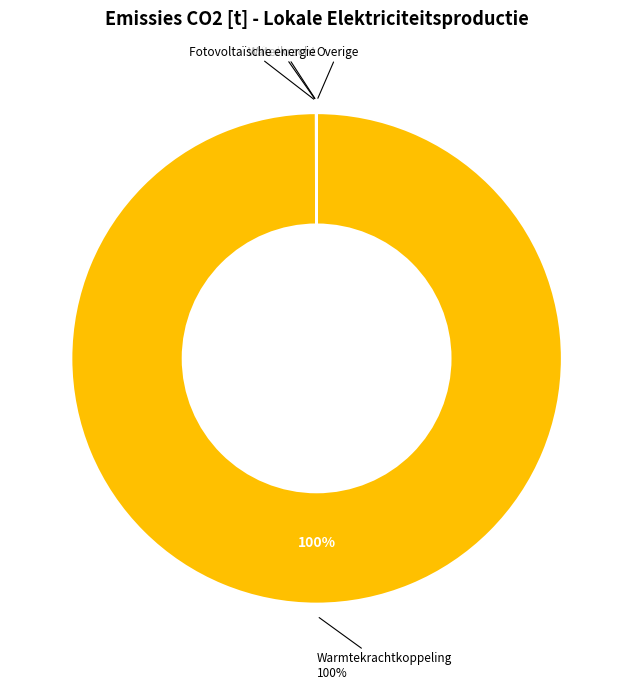

Is there a majority slice in this chart?

Yes